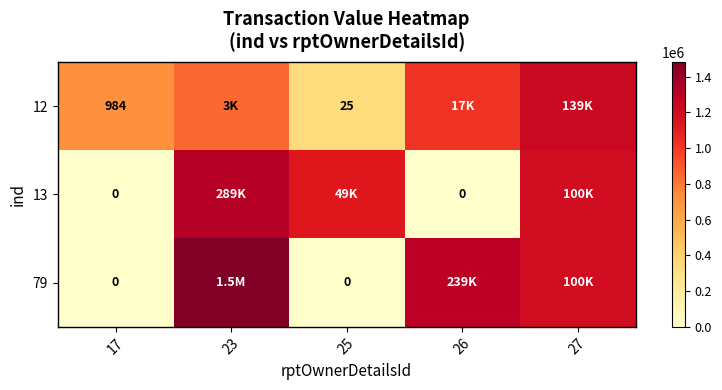

At how many categories does at least one series exceed 6?

5